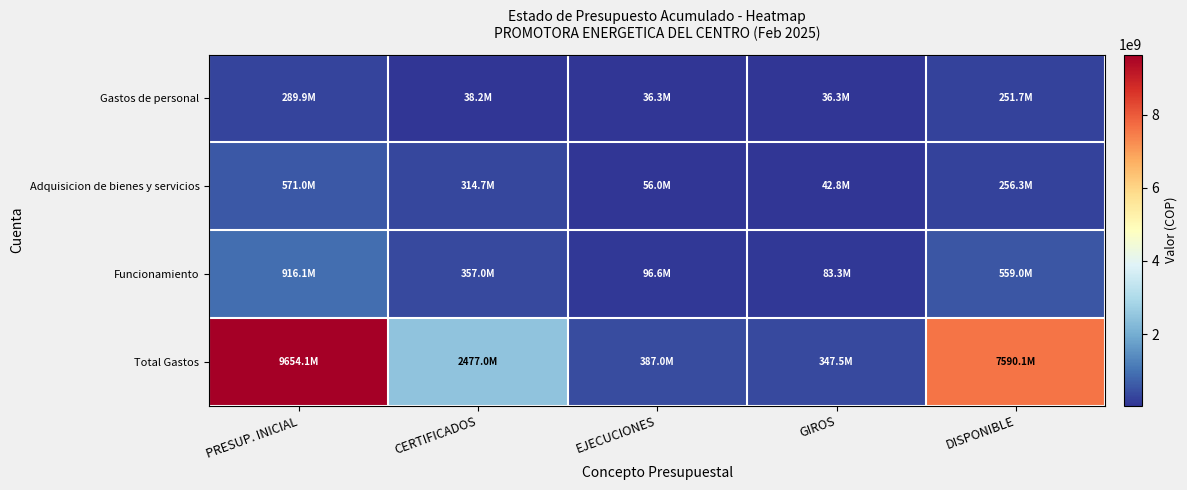

Reading left to right, extract all data points from this chart.

Gastos de personal: PRESUP. INICIAL=289929195	CERTIFICADOS=38207702	EJECUCIONES=36345410	GIROS=36345410	DISPONIBLE=251721493
Adquisicion de bienes y servicios: PRESUP. INICIAL=570958931	CERTIFICADOS=314655181	EJECUCIONES=56041687	GIROS=42790184	DISPONIBLE=256303750
Funcionamiento: PRESUP. INICIAL=916059926	CERTIFICADOS=357038499	EJECUCIONES=96562713	GIROS=83311210	DISPONIBLE=559021427
Total Gastos: PRESUP. INICIAL=9654098662	CERTIFICADOS=2477027427	EJECUCIONES=386973252	GIROS=347544400	DISPONIBLE=7590071235